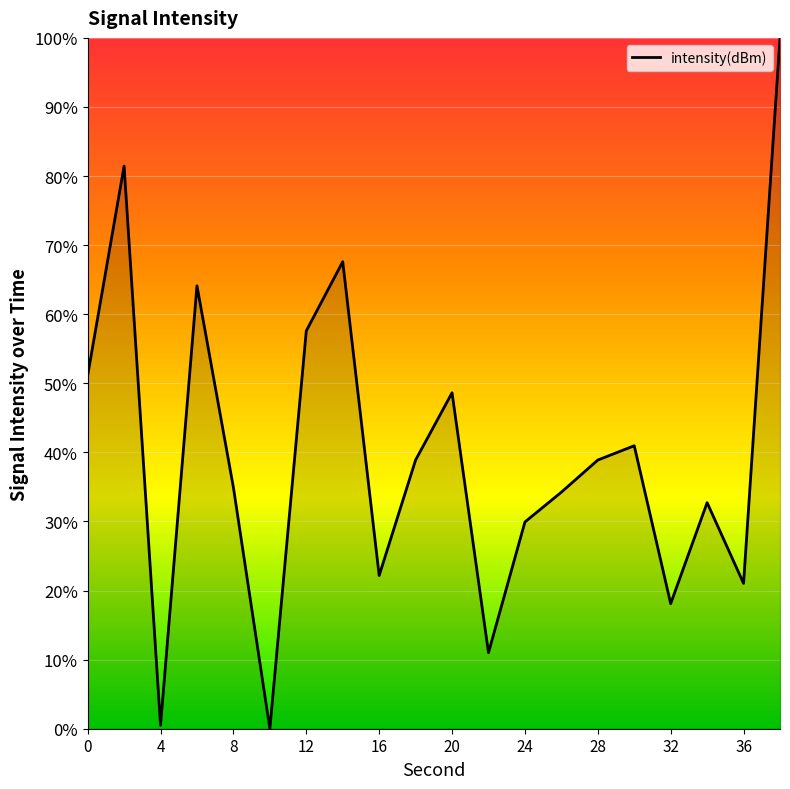

Count the number of values greater than 38.

10